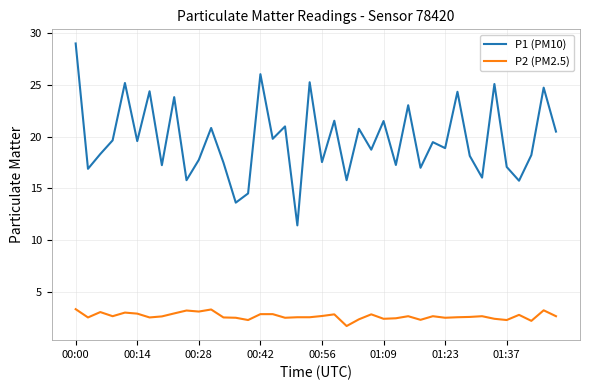

What is the greatest value displayed?

29.0